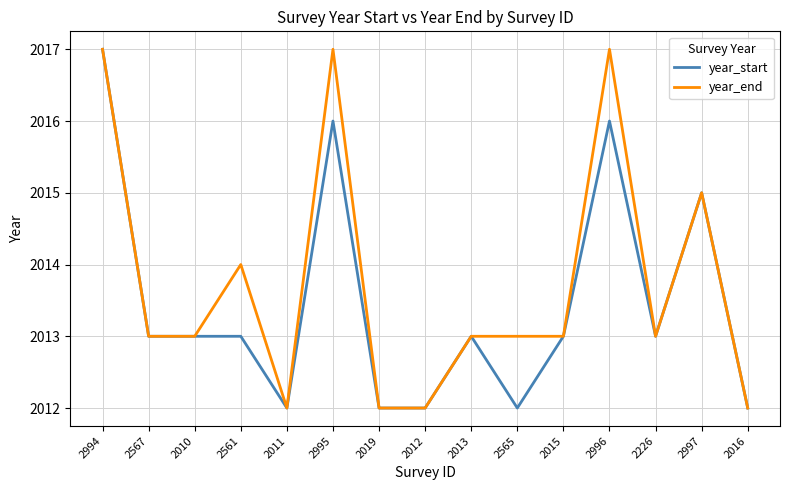

True or false: year_end has a value of 1391 at 2019.

False